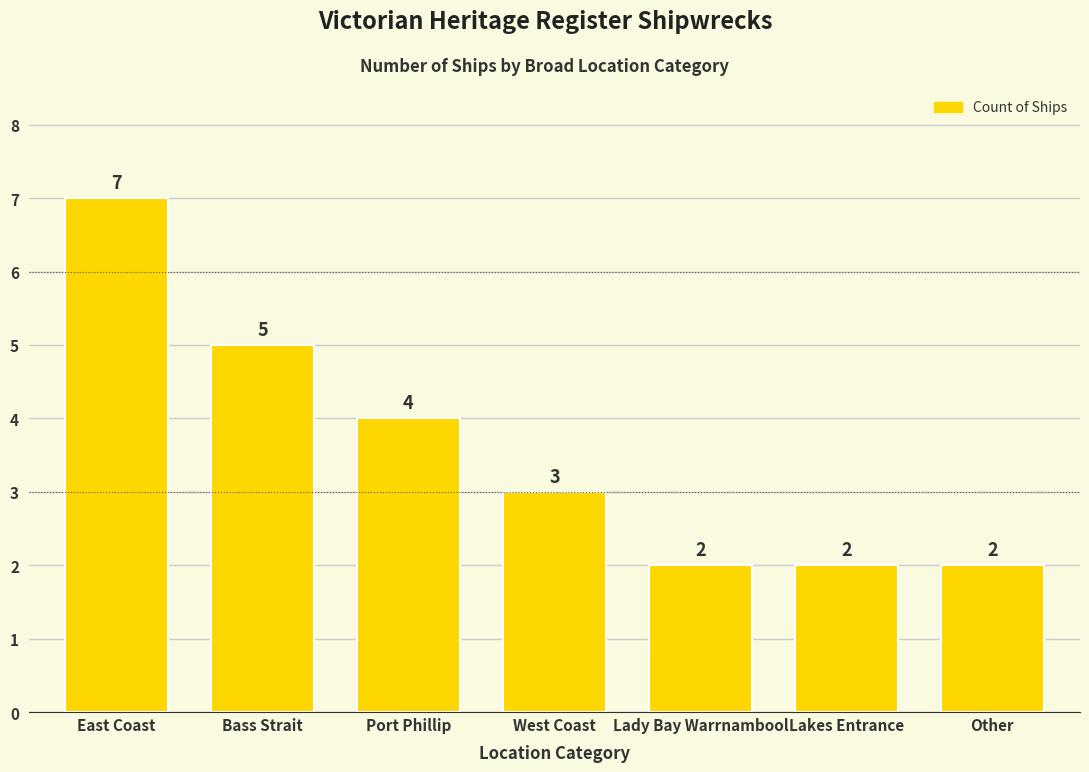

What is the ratio of the value at Lakes Entrance to the value at Other?

1.0